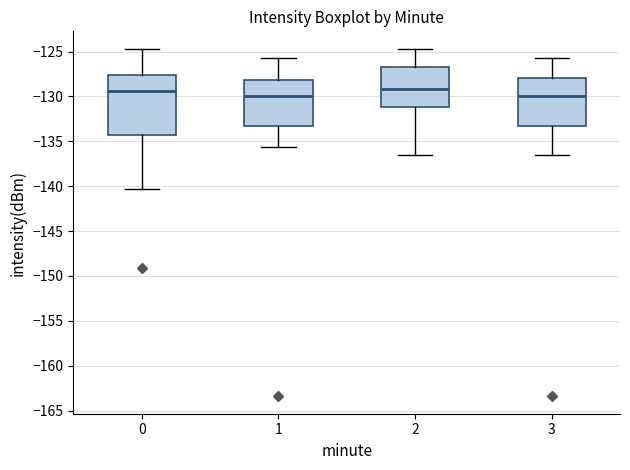

Reading left to right, transcribe this box plot: for each box, give where its median line is, the range the box spans, and where its two whiskers end, as read against the y-axis. The values are not printed on the chart, so give them approximately, as read against the axis.

0: median -129.5, box -134.5 to -127.5, whiskers -140.5 to -124.5
1: median -130.0, box -133.5 to -128.0, whiskers -135.5 to -125.5
2: median -129.0, box -131.0 to -126.5, whiskers -136.5 to -124.5
3: median -130.0, box -133.5 to -128.0, whiskers -136.5 to -125.5